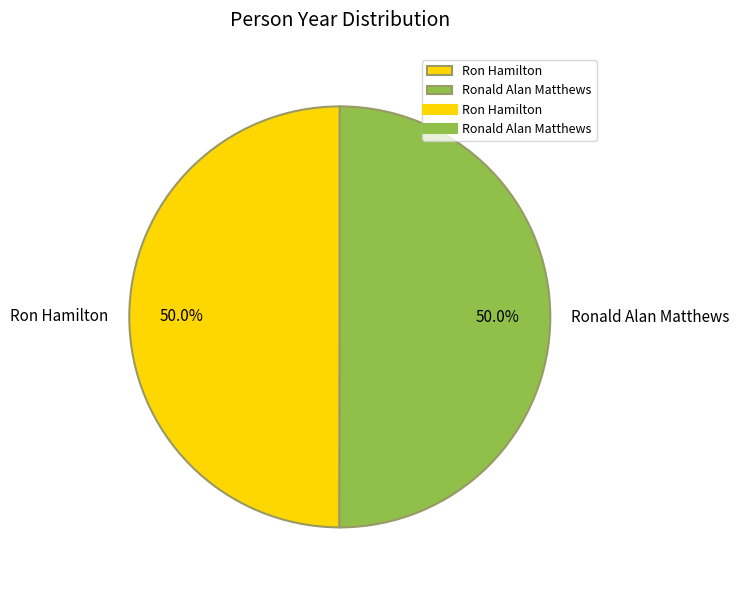

Is it true that Ron Hamilton is 36% of the pie?

False